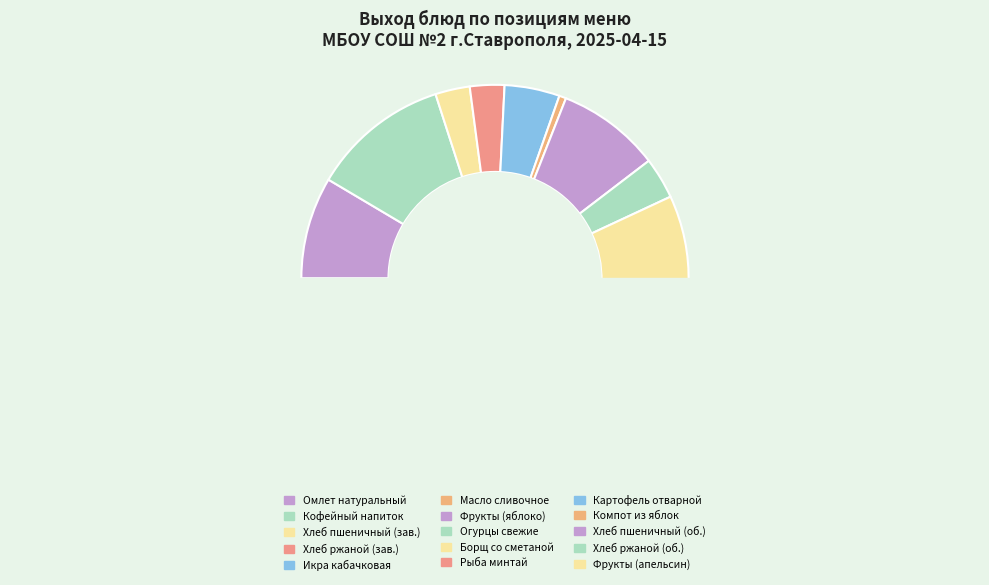

What is the total percentage of ОВОЩИ НАТУРАЛЬНЫЕ СВЕЖИЕ (огурцы) and БОРЩ С КАПУСТОЙ И КАРТОФЕЛЕМ СО СМЕТАНОЙ?

18.4%